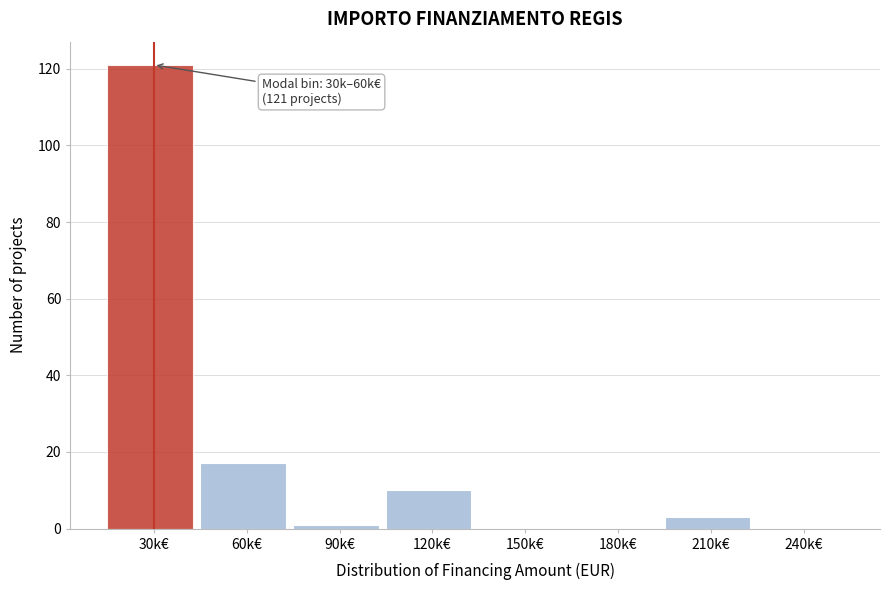

Reading left to right, transcribe all the data shown in this chart.

30k€=121	60k€=17	90k€=1	120k€=10	150k€=0	180k€=0	210k€=3	240k€=0